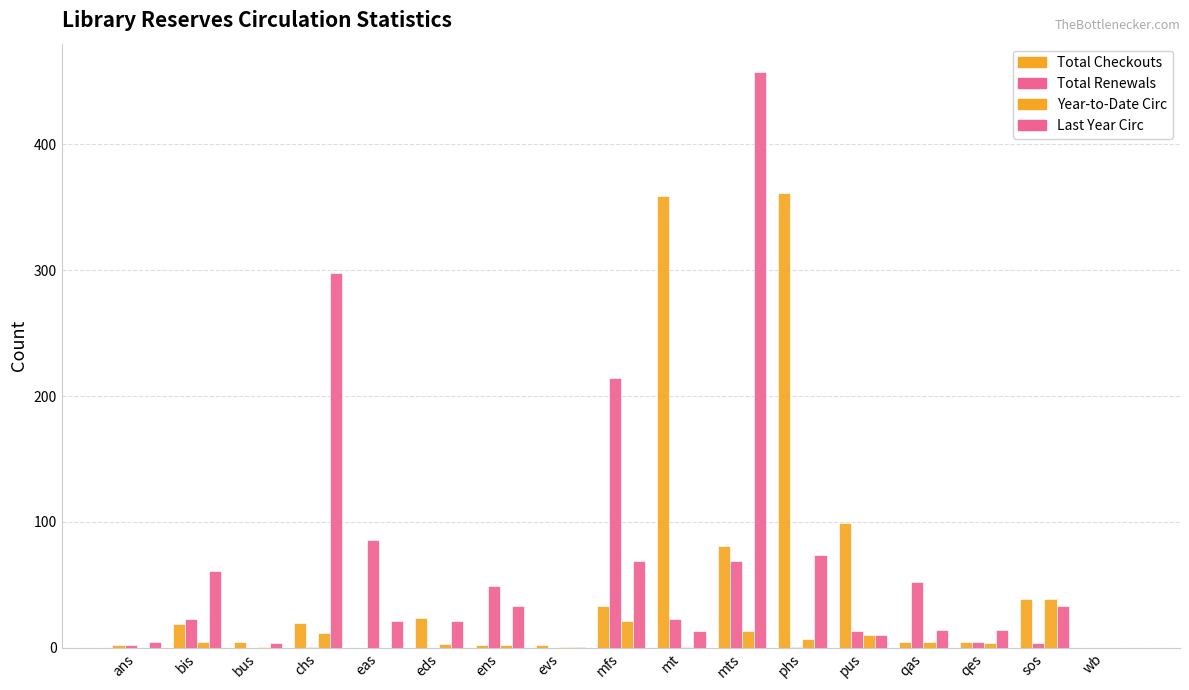

How many data points does each series have?

17